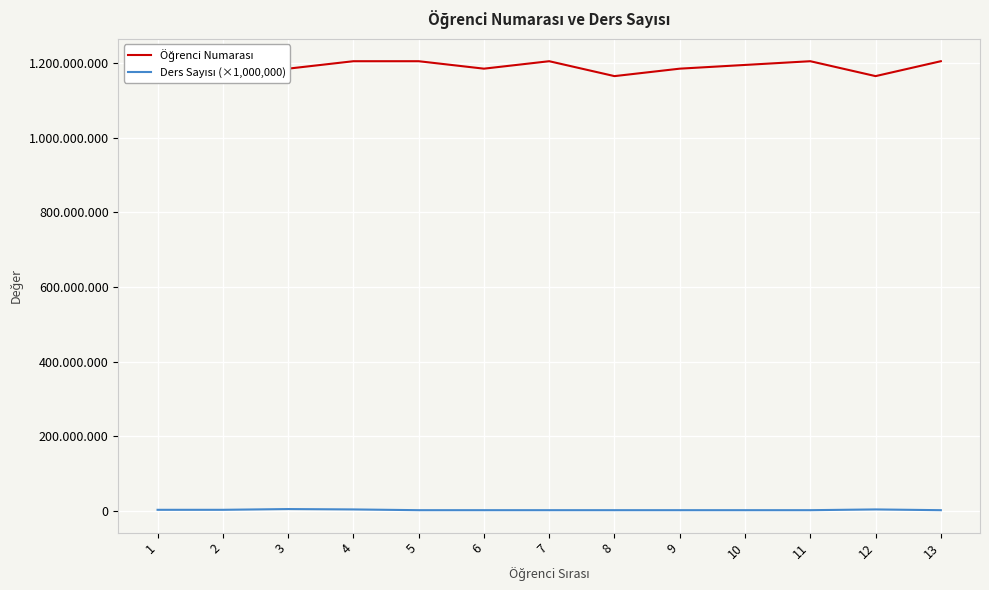

Rank the series by their maximum value, from lowest to highest.

Ders Sayısı (×1,000,000), Öğrenci Numarası